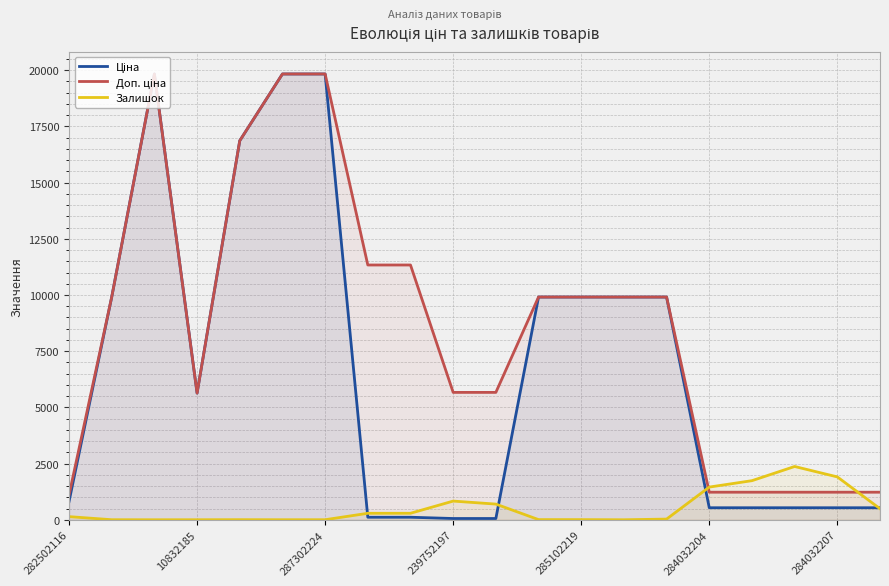

What is the maximum value shown in the chart?

19831.1